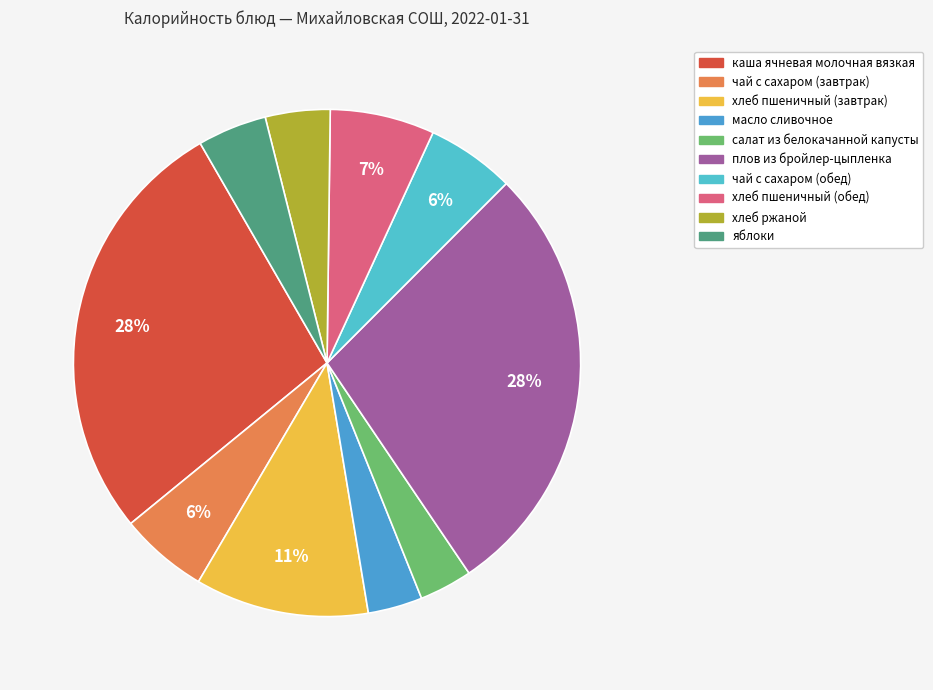

Rank the categories by value from highest to lowest.

плов из бройлер-цыпленка, каша ячневая молочная вязкая, хлеб пшеничный (завтрак), хлеб пшеничный (обед), чай с сахаром (завтрак), чай с сахаром (обед), яблоки, хлеб ржаной, масло сливочное, салат из белокачанной капусты